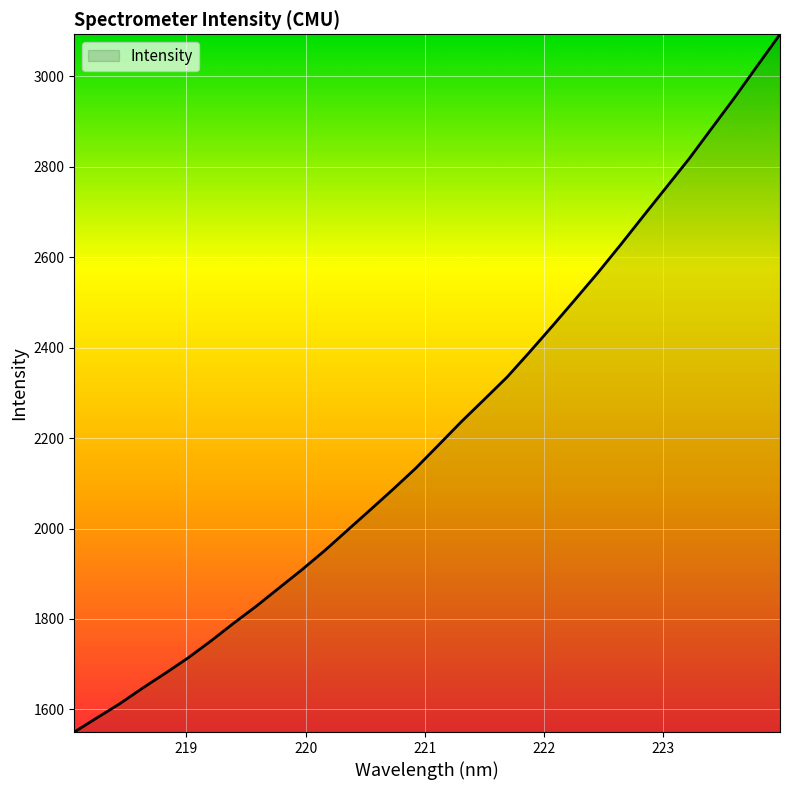

What is the difference between the maximum and second lowest values?

1510.9